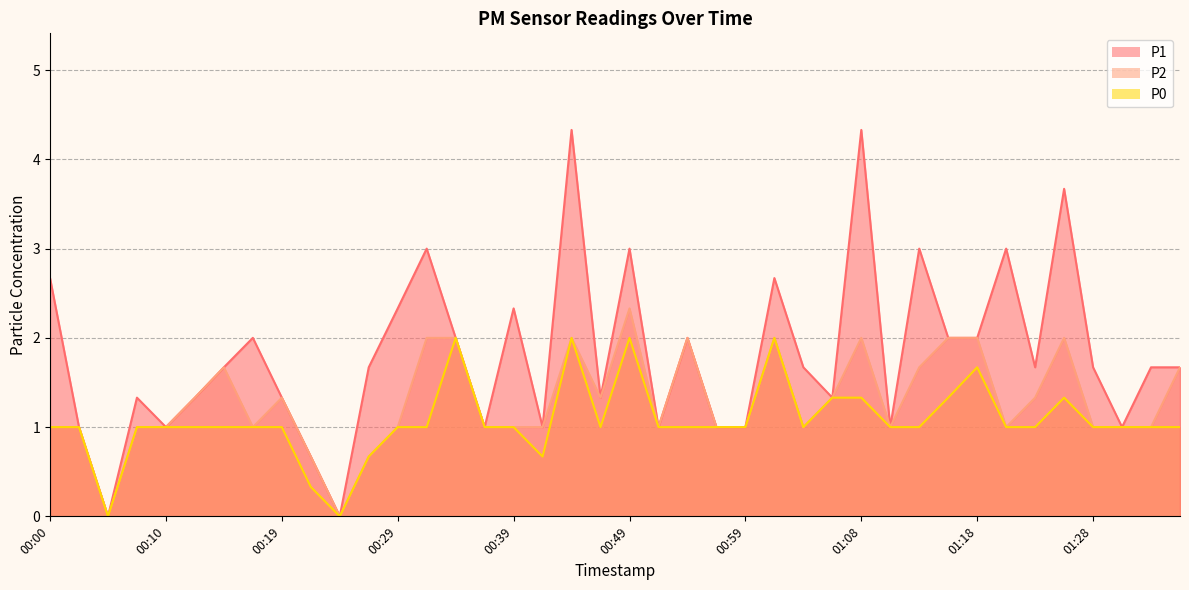

Does the chart display data point markers on the line(s)?

No